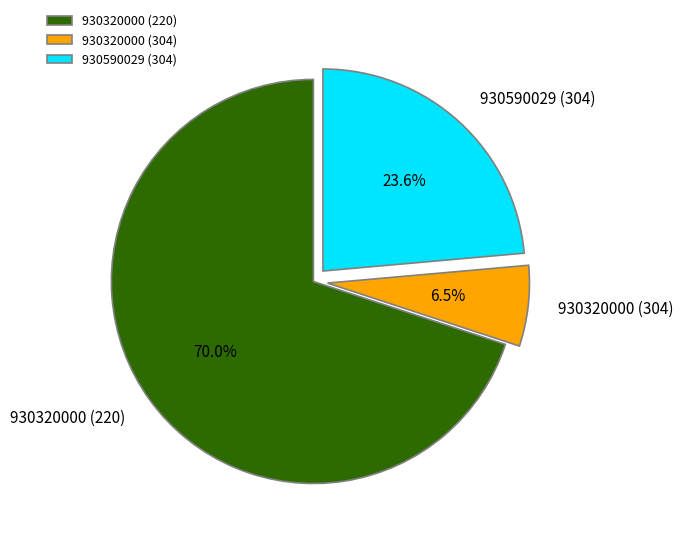

Does 930320000 (220) represent more than half of the total?

Yes